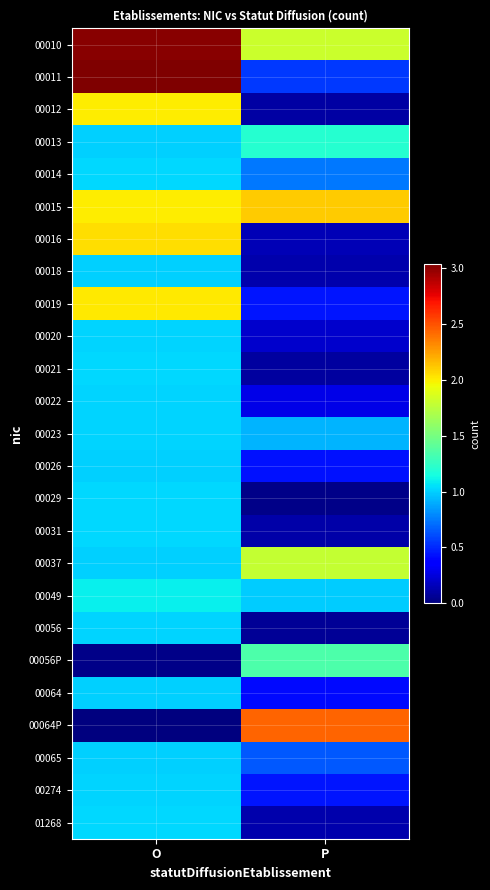

What is the total value across all series at P?

17.5